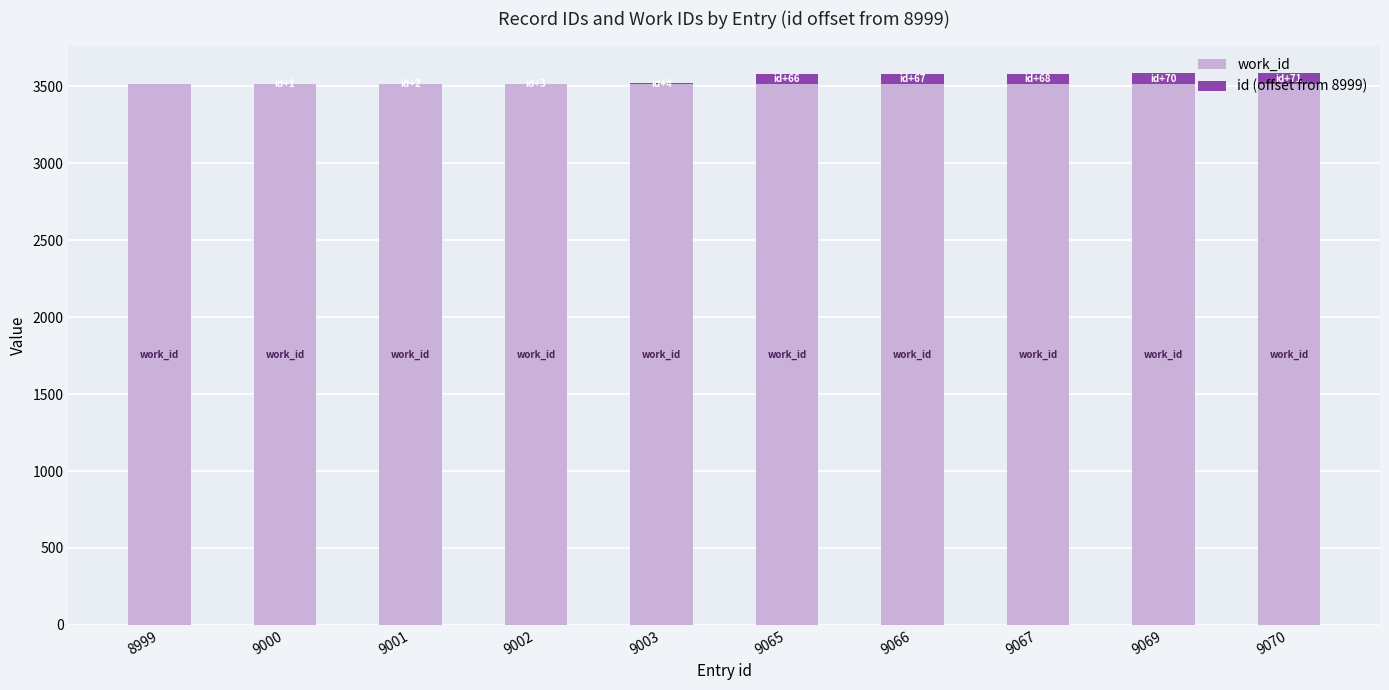

What is the highest value of the work_id series?

3514